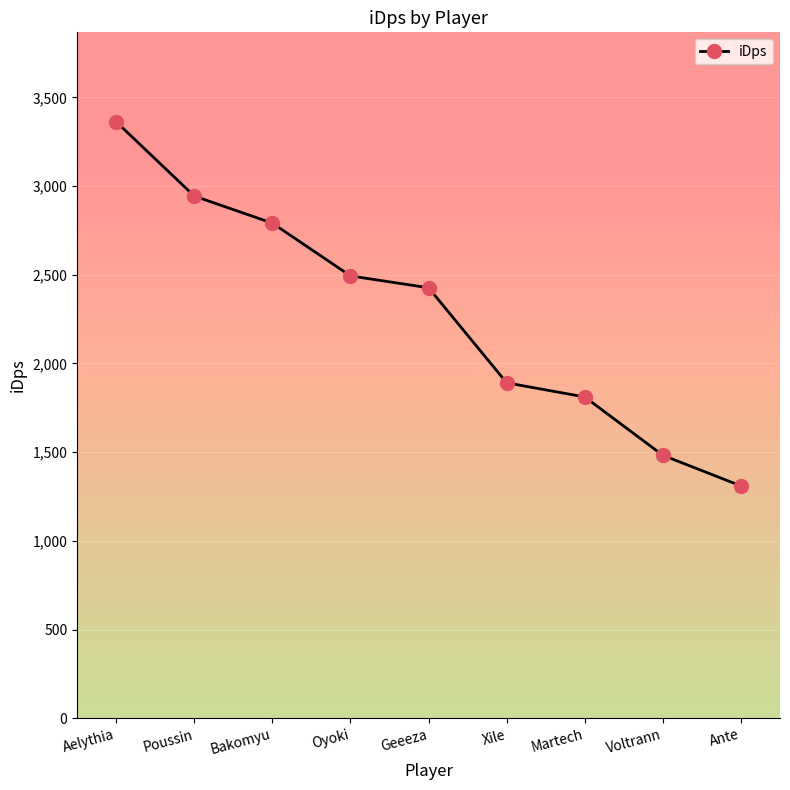

What position from the right is Aelythia?

9